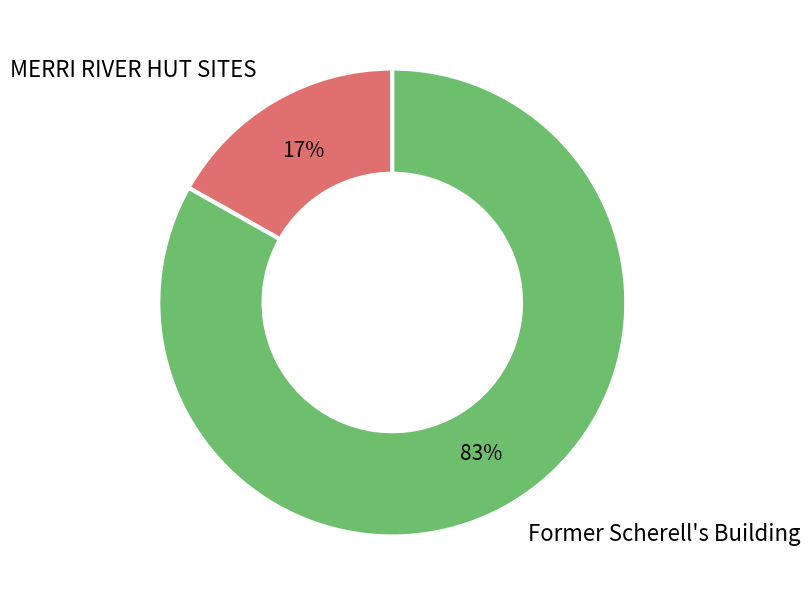

To the nearest percent, what is the combined percentage of MERRI RIVER HUT SITES and Former Scherell's Building?

100%